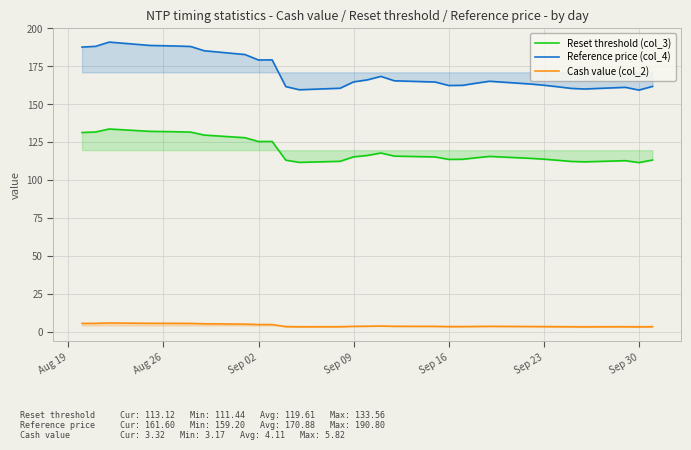

Which series has the largest total across all categories?

Reference price (col_4)